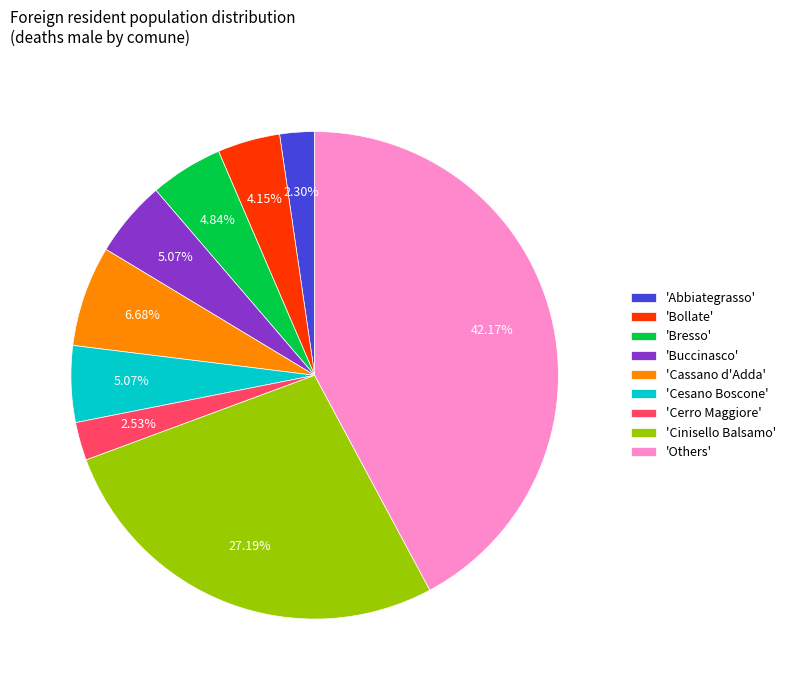

Approximately how many times larger is the value at 'Buccinasco' compared to 'Cesano Boscone'?

1.0